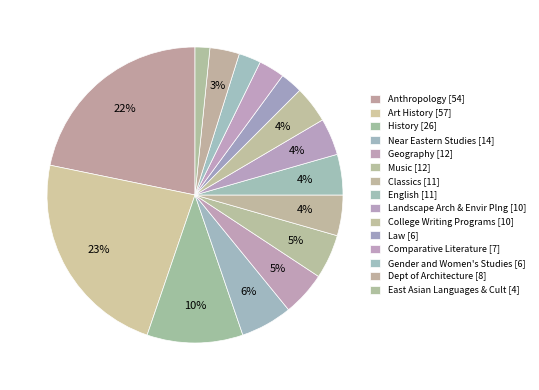

Is there a majority slice in this chart?

No